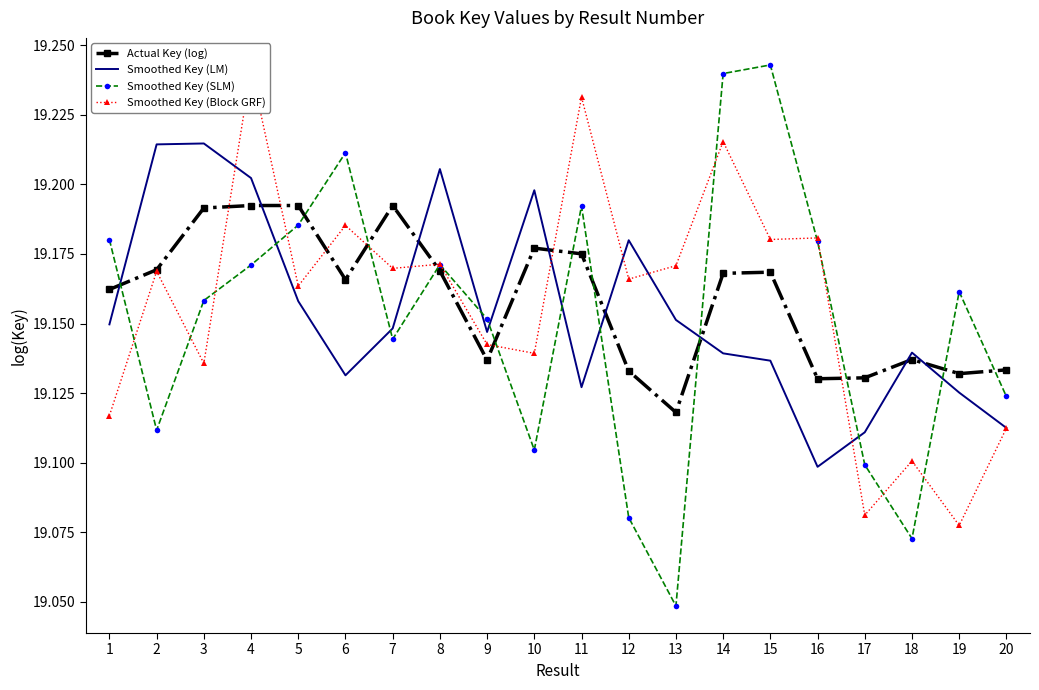

List the labels in order of Smoothed Key (SLM) value, smallest first.

13, 18, 12, 17, 10, 2, 20, 7, 9, 3, 19, 4, 8, 16, 1, 5, 11, 6, 14, 15